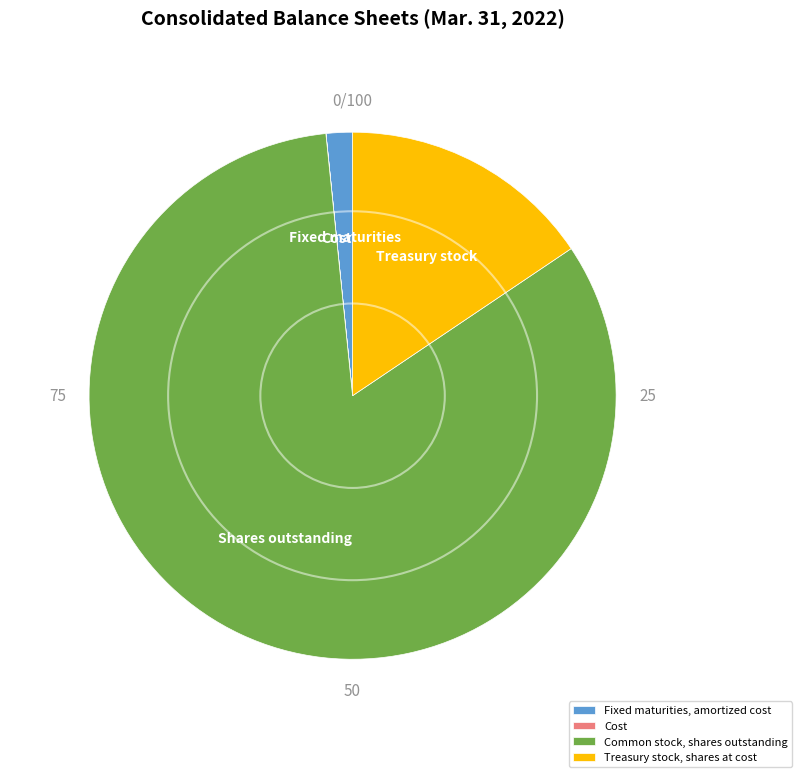

Is it true that Common stock, shares outstanding is 89% of the pie?

False